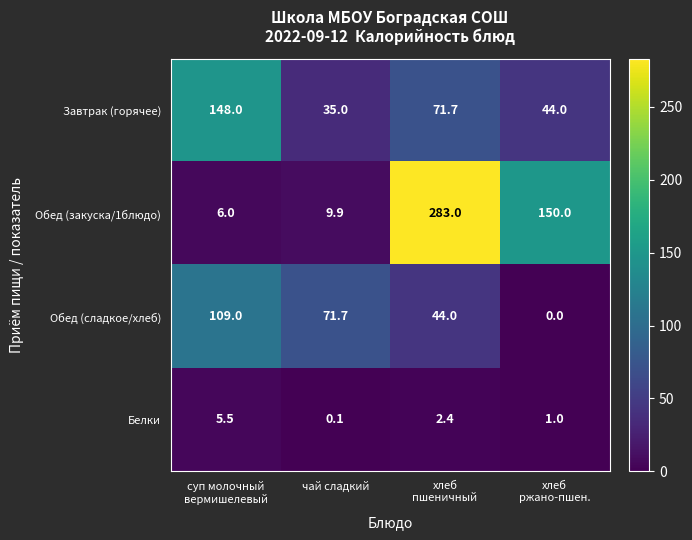

Reading left to right, extract all data points from this chart.

Завтрак (горячее): 148.0	35.0	71.7	44.0
Обед (закуска/1блюдо): 6.0	9.9	283.0	150.0
Обед (сладкое/хлеб): 109.0	71.7	44.0	0.0
Белки: 5.5	0.1	2.4	1.0